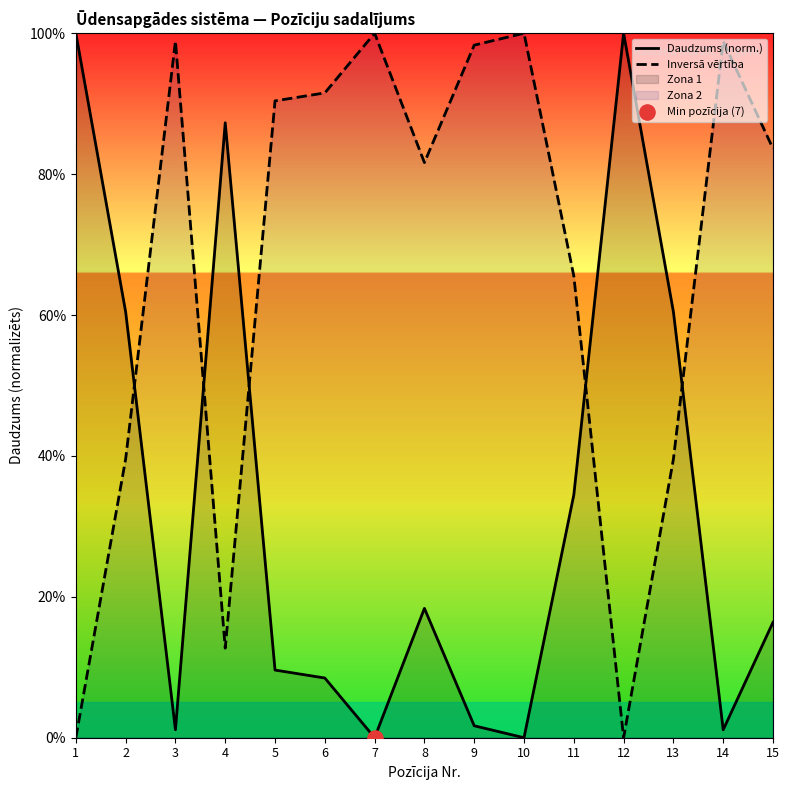

Which series reaches the minimum Y coordinate?

Daudzums (norm.)